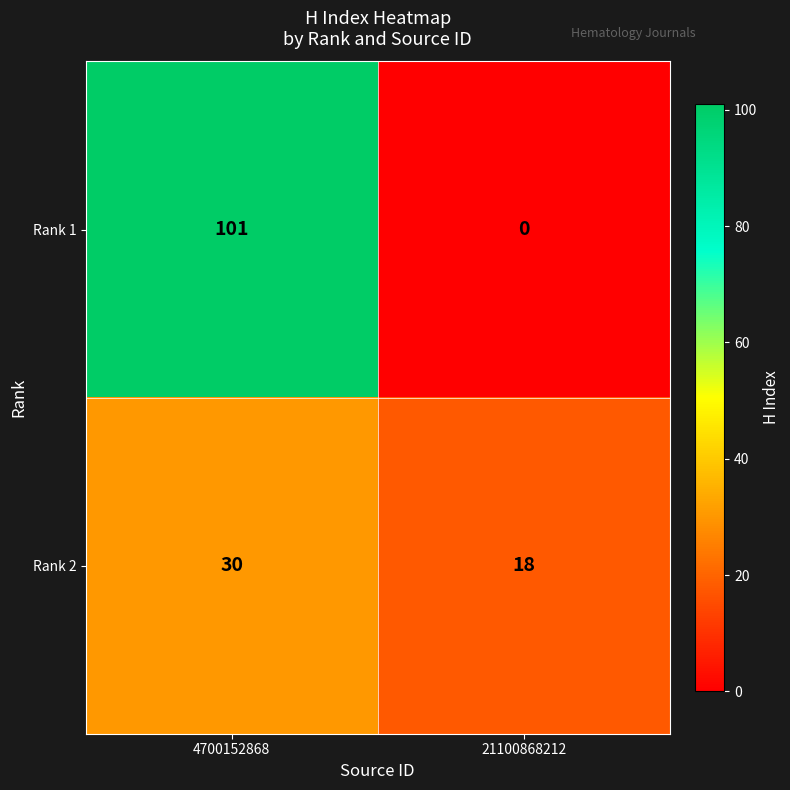

Reading left to right, transcribe all the data shown in this chart.

Rank 1: 4700152868=101	21100868212=0
Rank 2: 4700152868=30	21100868212=18